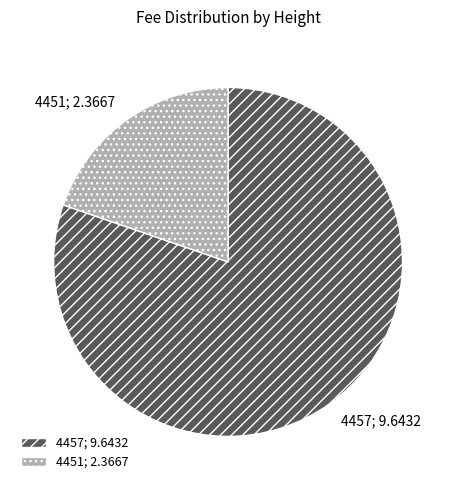

Between 4457; 9.6432 and 4451; 2.3667, which is larger?

4457; 9.6432